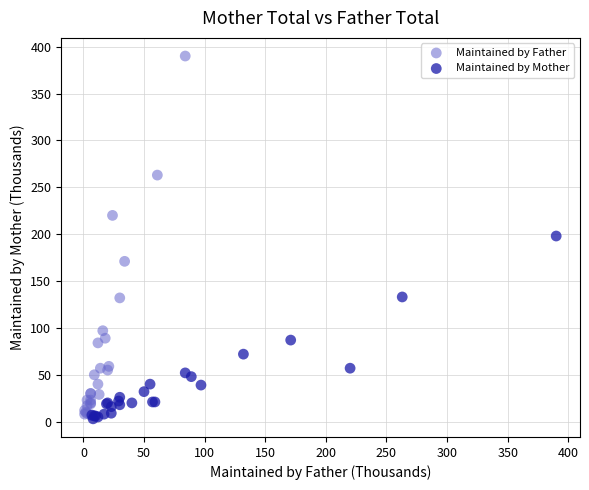

Which series contains the highest Y value?

Maintained by Father